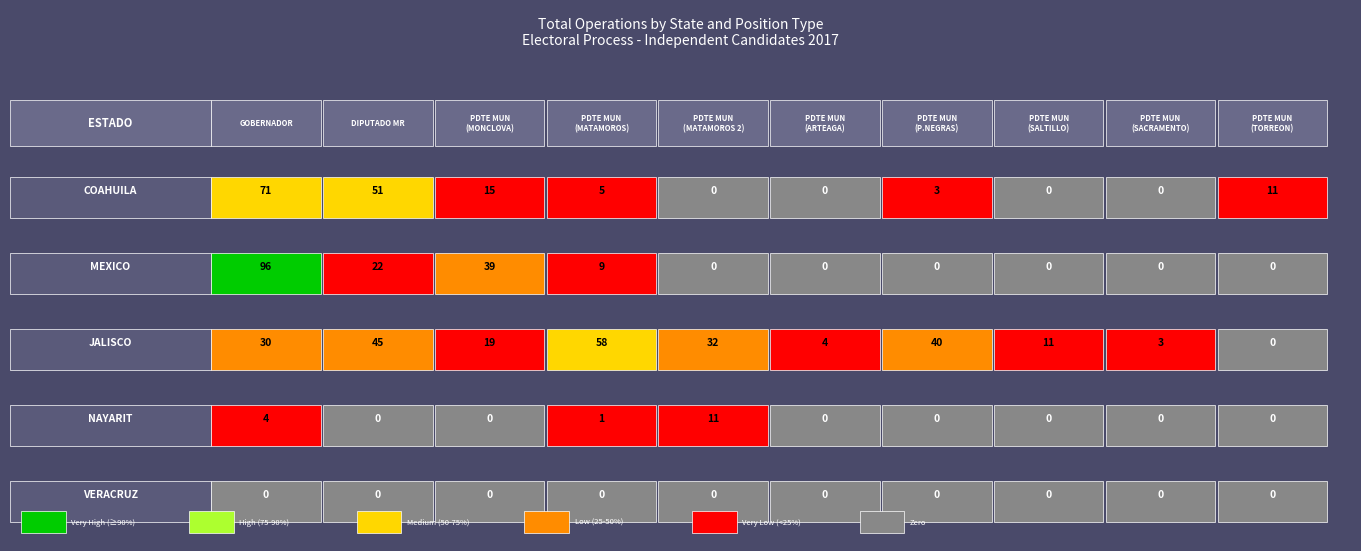

Reading left to right, what are all the values shown in this chart?

COAHUILA: 71	51	15	5	0	0	3	0	0	11
MEXICO: 96	22	39	9	0	0	0	0	0	0
JALISCO: 30	45	19	58	32	4	40	11	3	0
NAYARIT: 4	0	0	1	11	0	0	0	0	0
VERACRUZ: 0	0	0	0	0	0	0	0	0	0